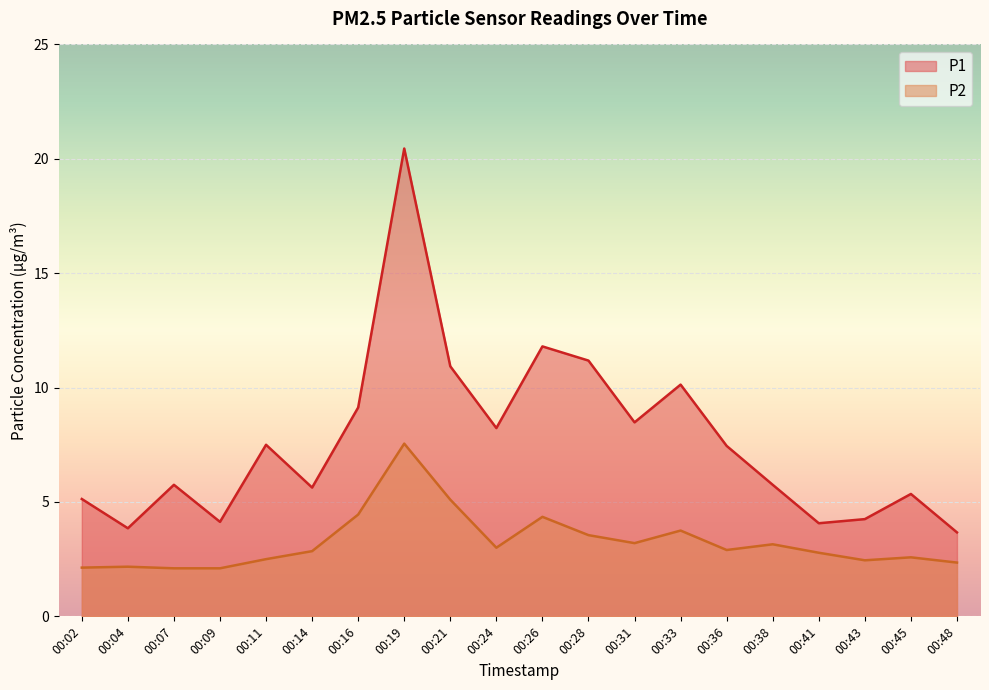

What is the smallest value displayed?

2.1